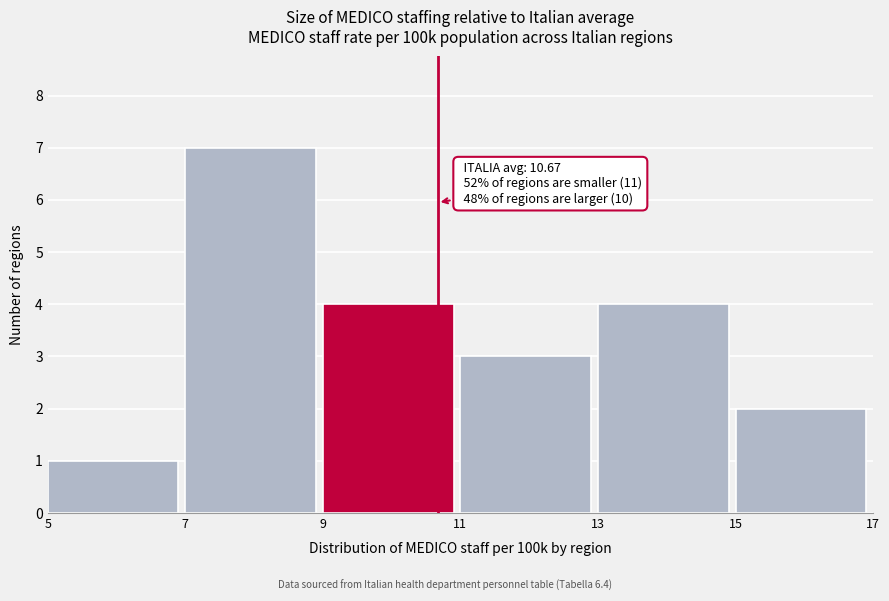

Over which range of the x-axis is the bar tallest?

7 to 9